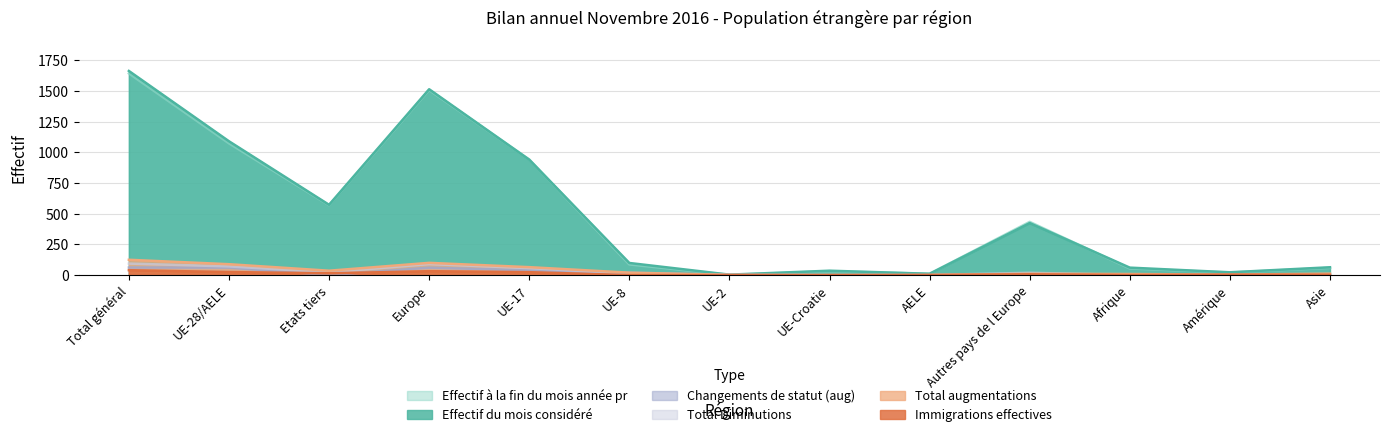

Which series has the widest spread of values?

Effectif du mois considéré